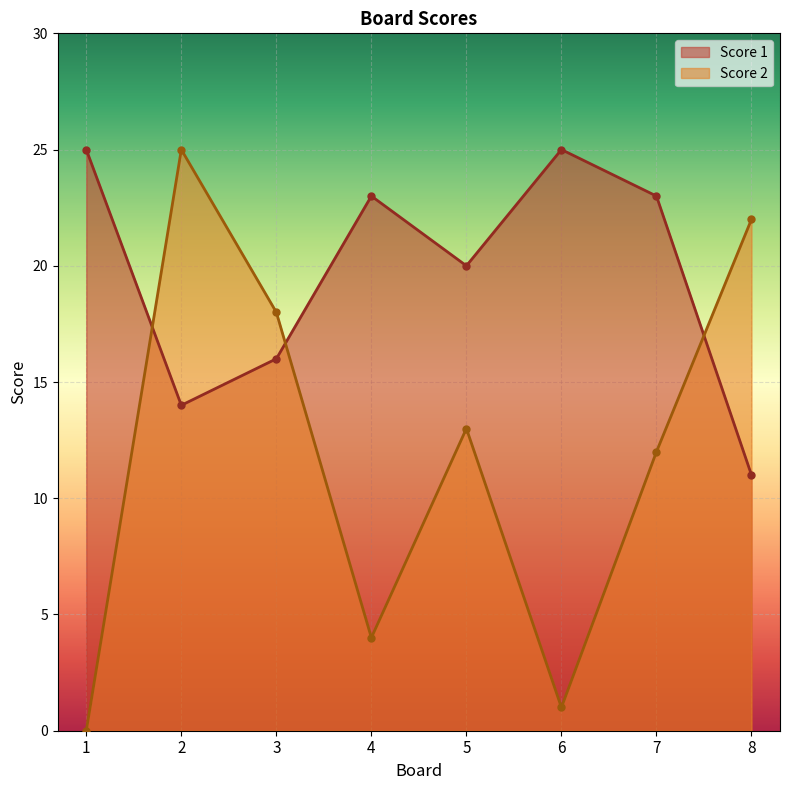

At 6, list the series in order from largest to smallest.

Score 1, Score 2